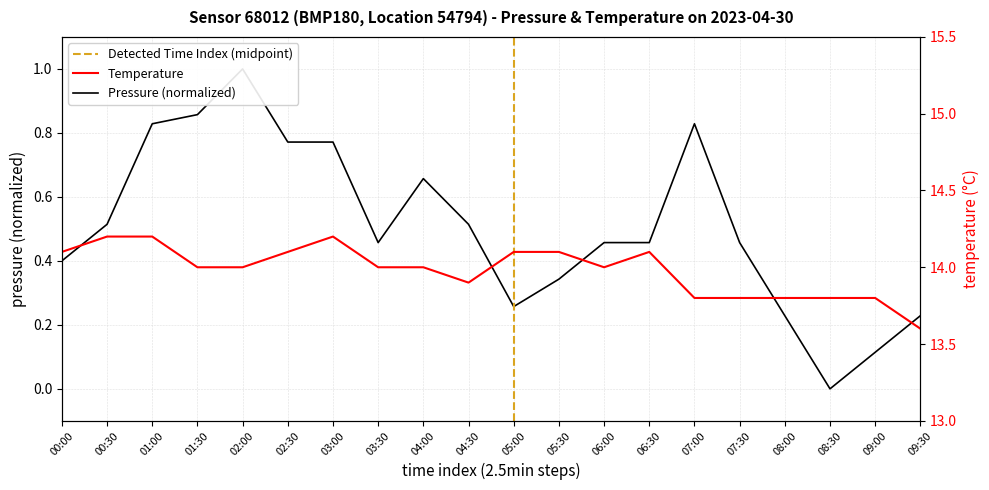

What is the sum of all temperature values?

279.6